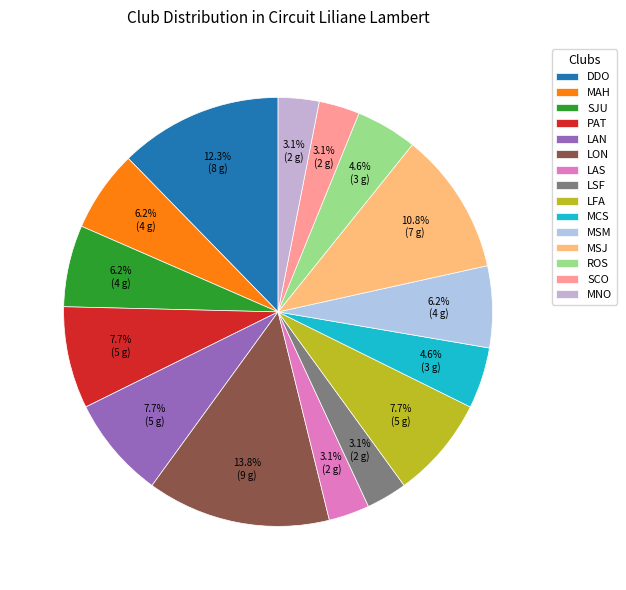

Does any single category account for the majority?

No